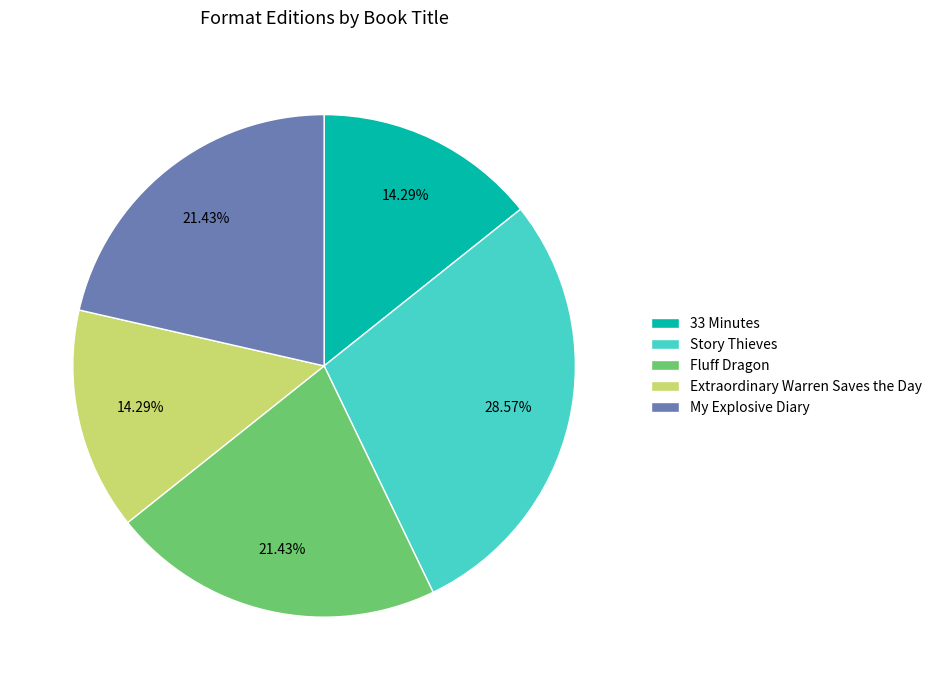

Combined, do Extraordinary Warren Saves the Day and Fluff Dragon account for over 50%?

No